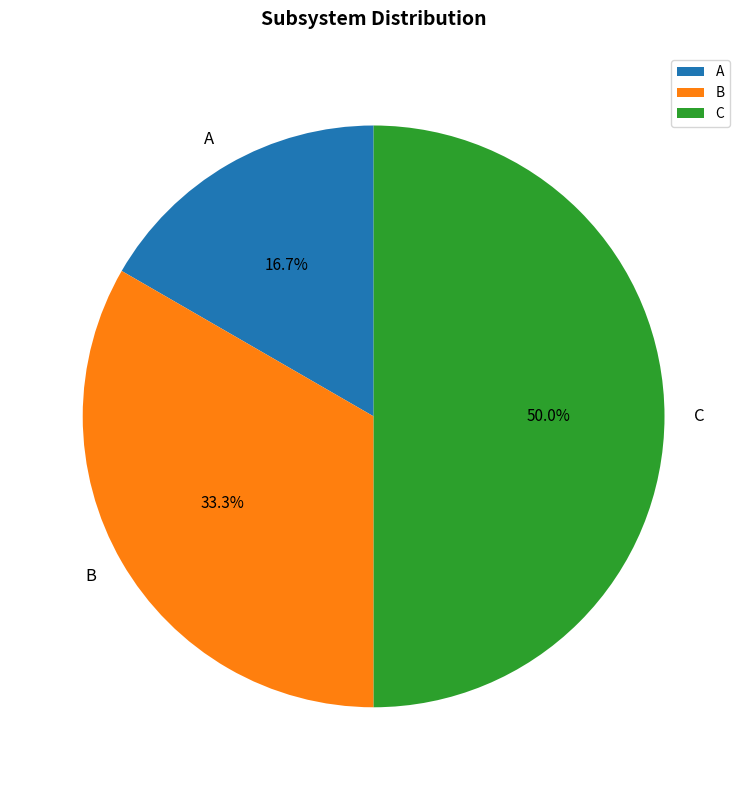

Count the number of slices in the pie.

3